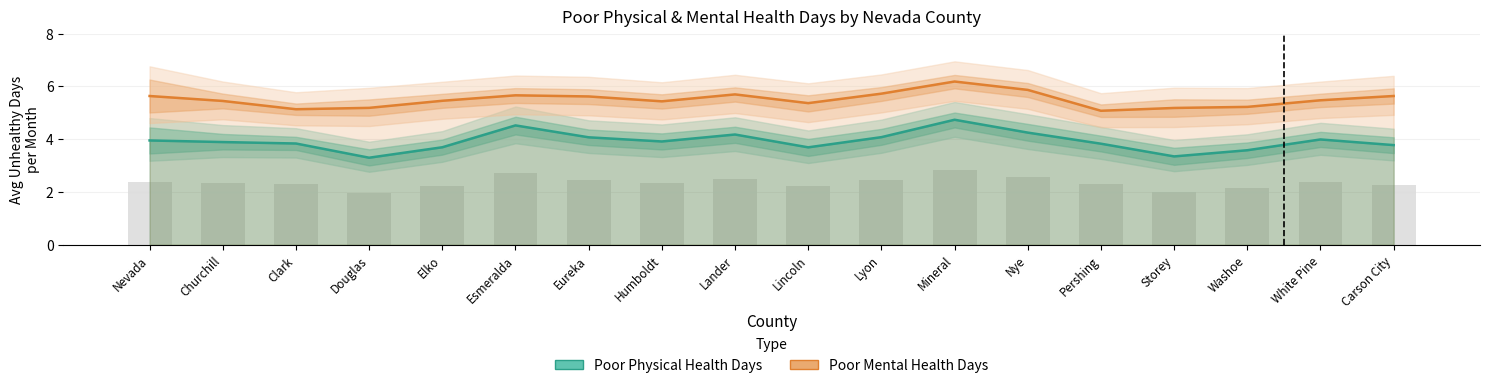

At how many categories does at least one series exceed 3?

18